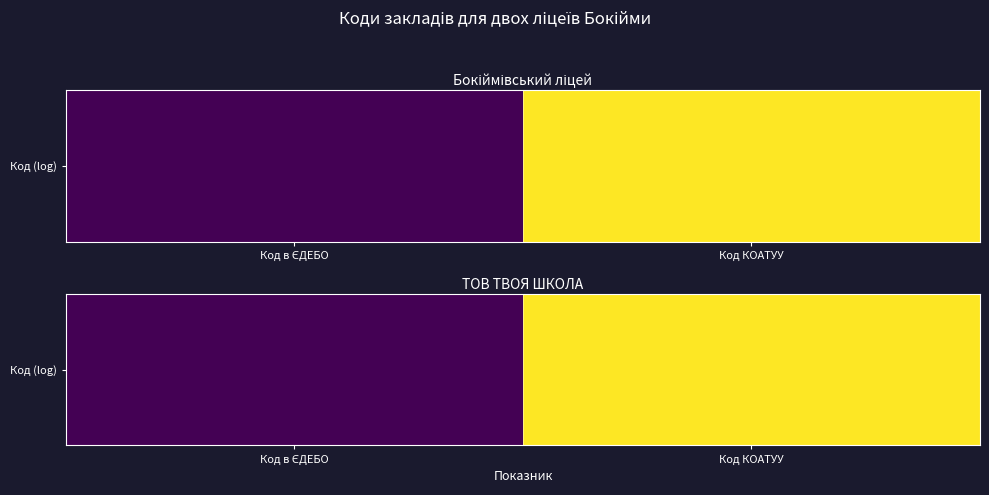

The chart shows a value of 39.4 at Код КОАТУУ. True or false?

False